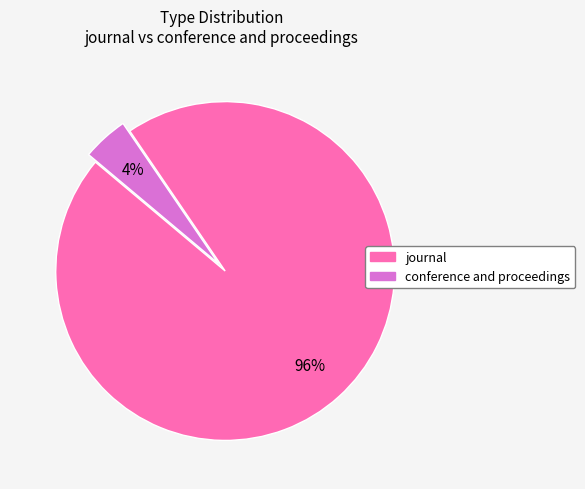

True or false: journal accounts for 96% of the total.

True